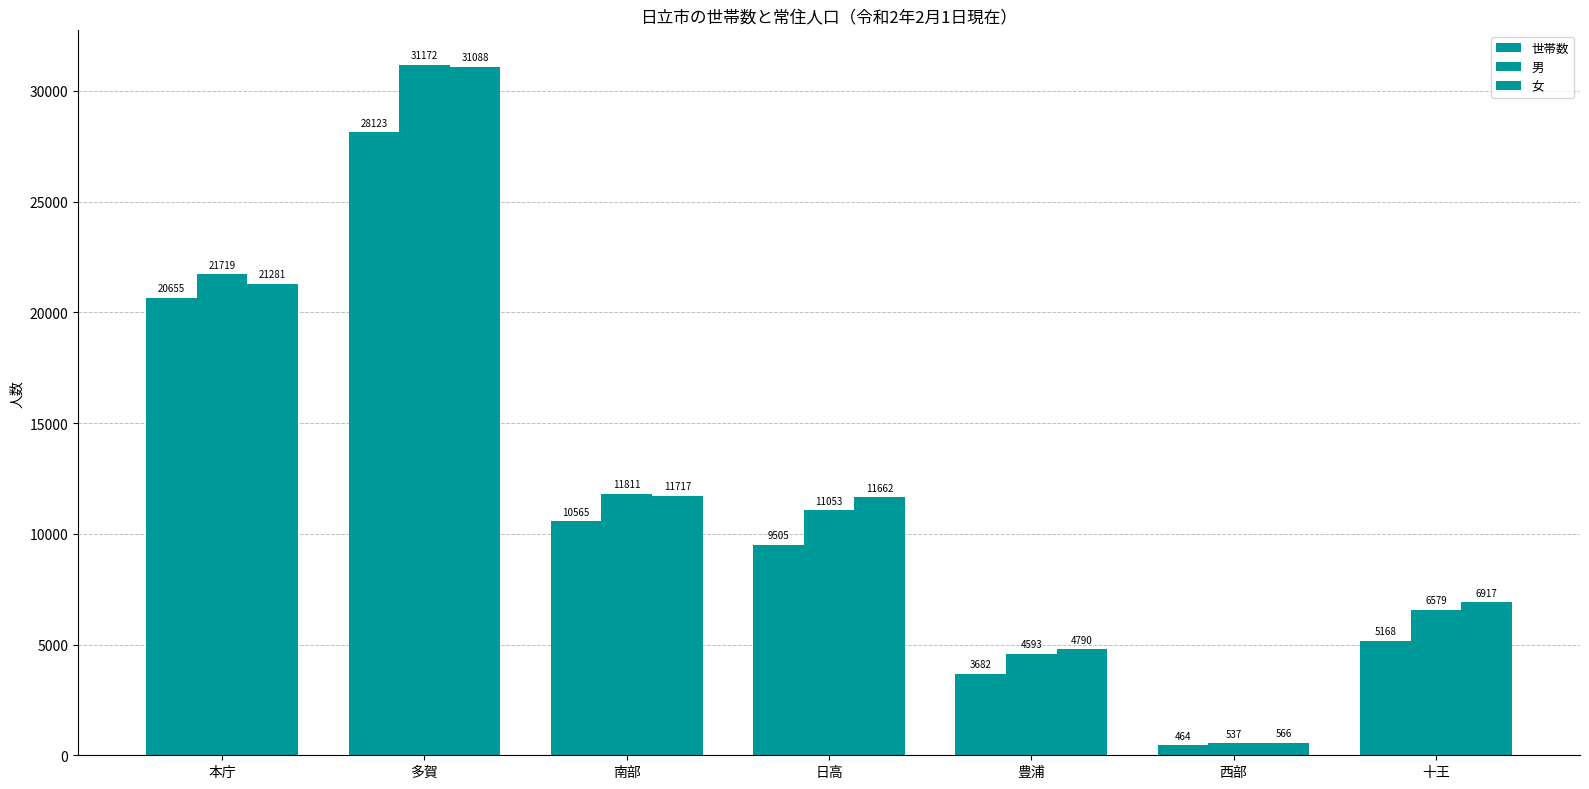

How many bars are there in total?

21